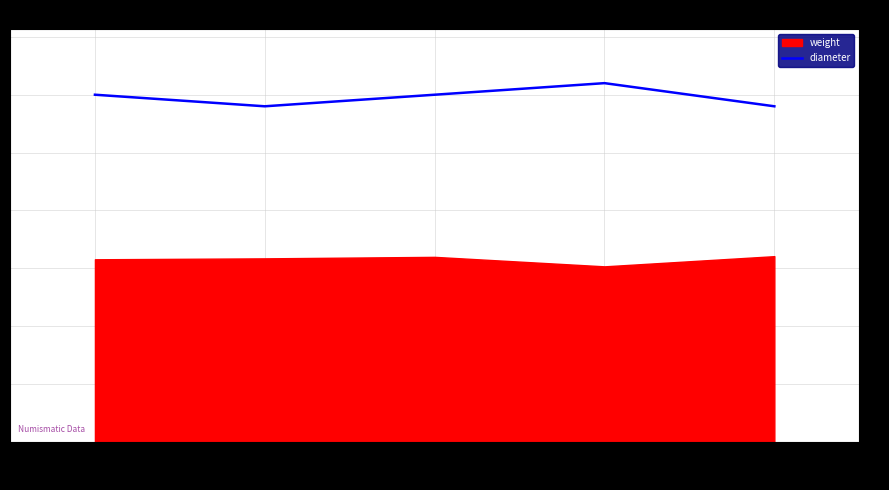

What is the greatest value displayed?

31